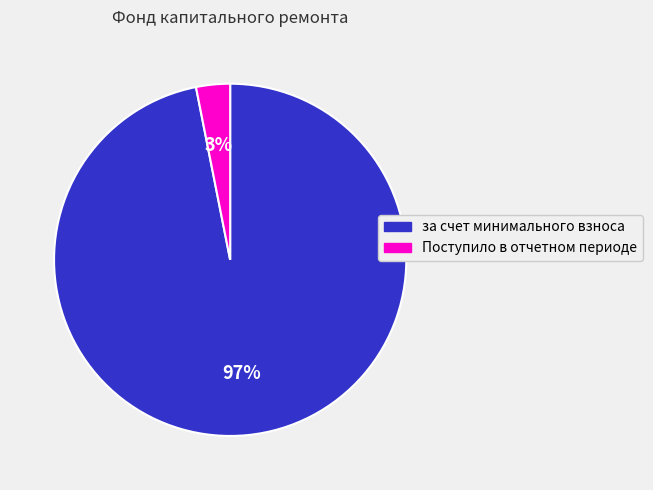

What percentage is the Поступило в отчетном периоде slice, to the nearest percent?

3%